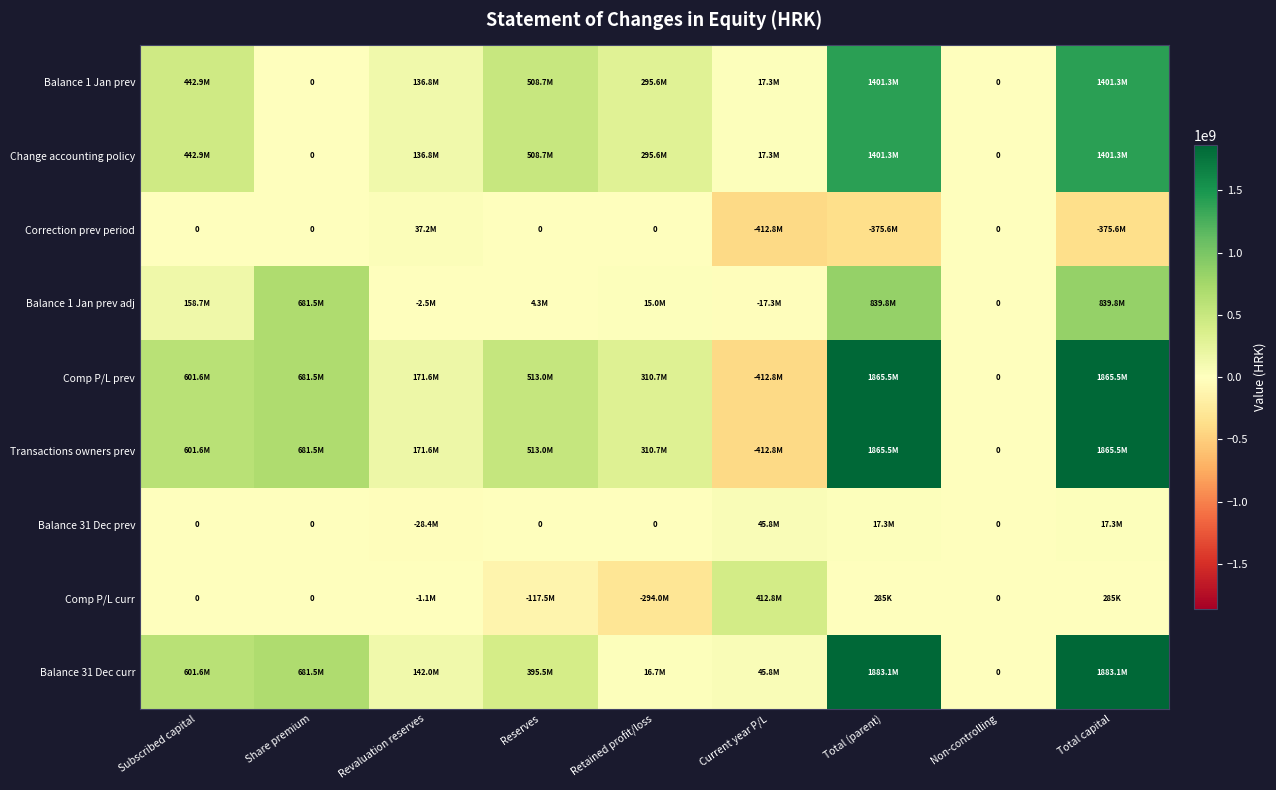

List the labels in order of Comp P/L prev value, smallest first.

Current year P/L, Non-controlling, Revaluation reserves, Retained profit/loss, Reserves, Subscribed capital, Share premium, Total (parent), Total capital